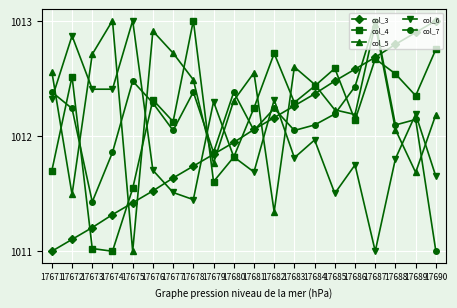

The value of col_3 at 17687 is 1012.7. True or false?

True